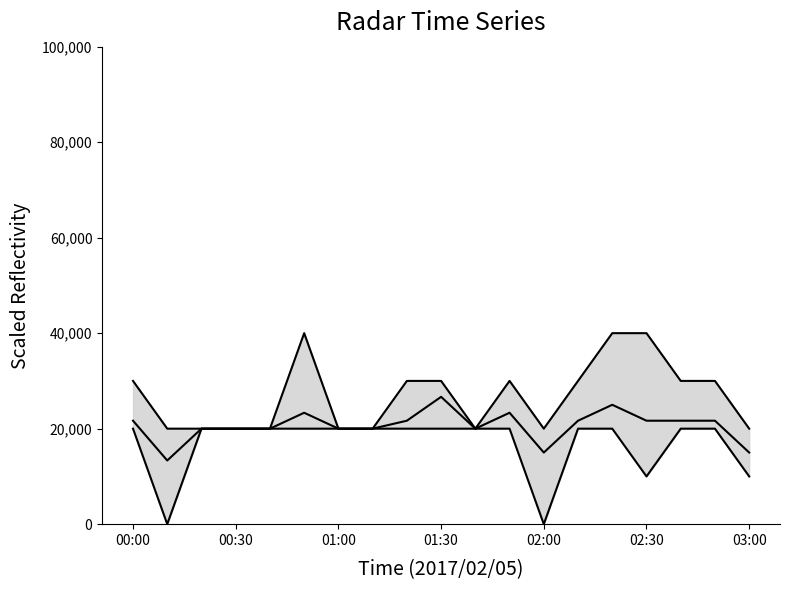

True or false: Lower bound has more than 1 points higher than both neighbors.

False